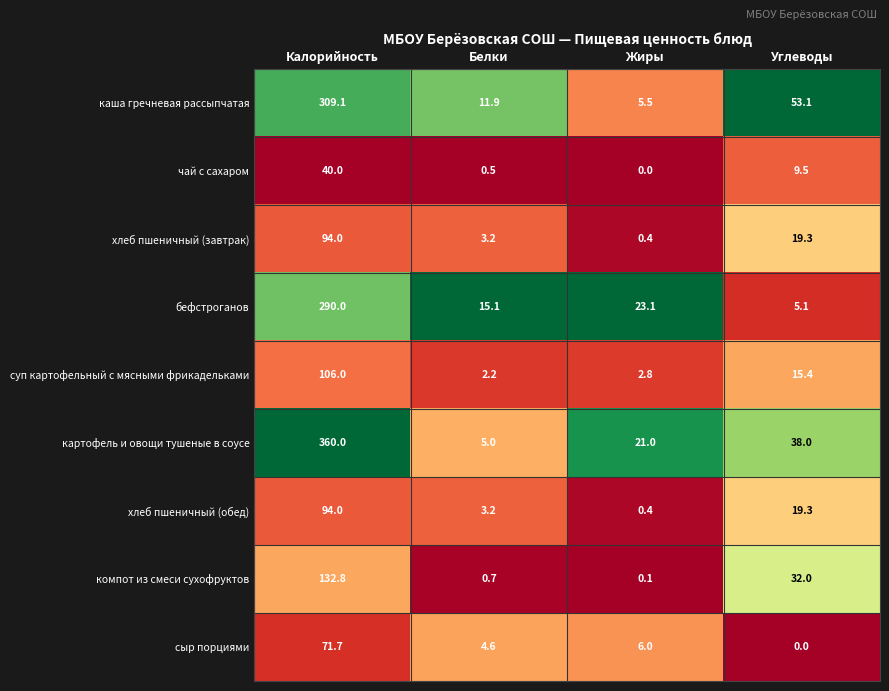

Where is бефстроганов nearest to the value 147?

Жиры